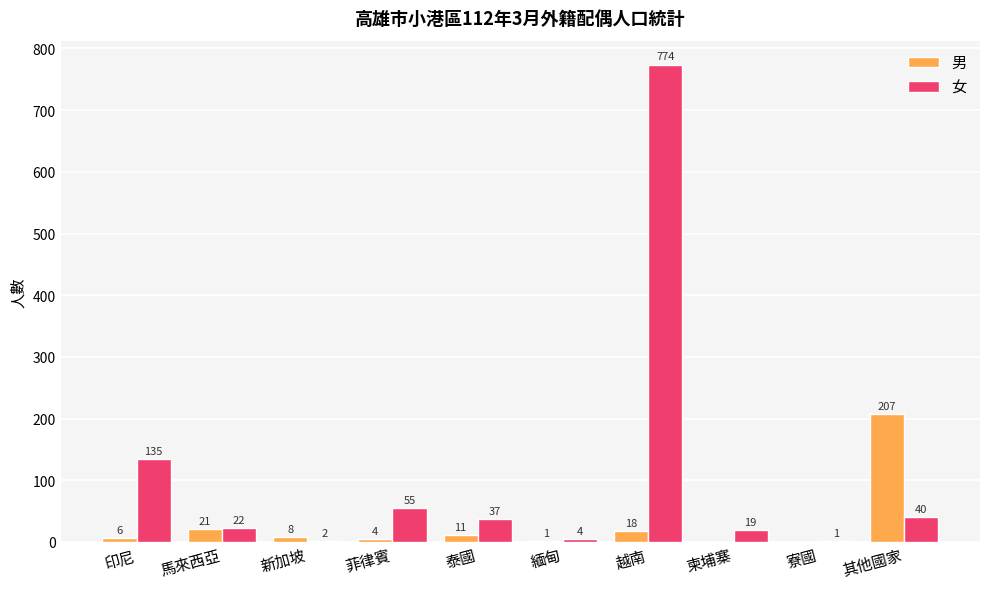

What is the total value across all series at 馬來西亞?

43